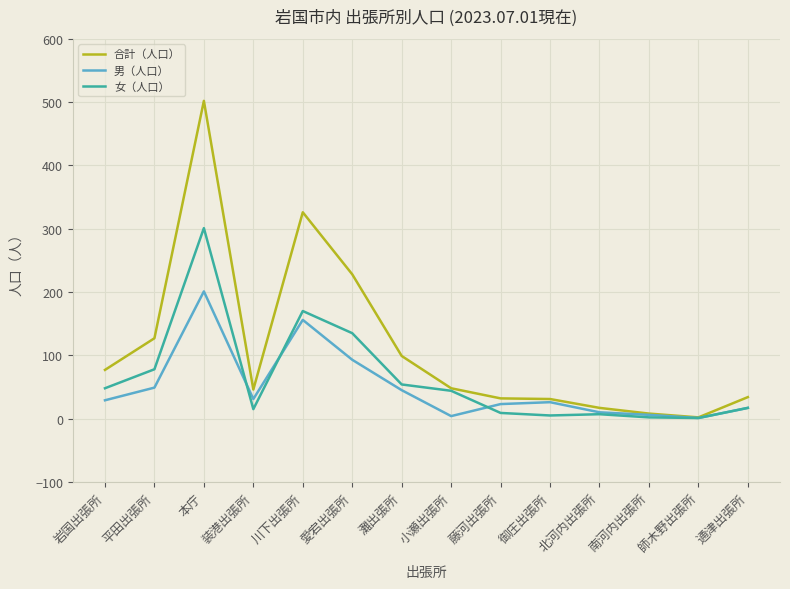

What position from the right is 川下出張所?

10